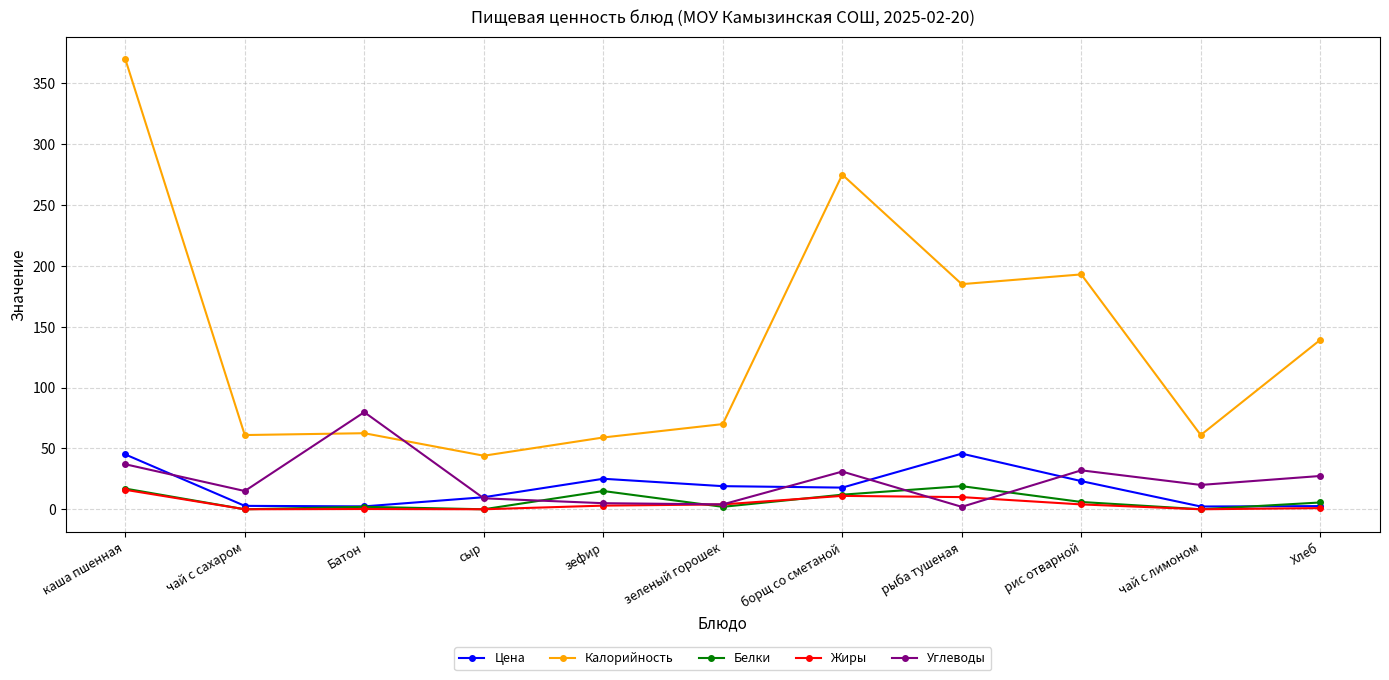

What is the approximate value of Углеводы at Хлеб?

27.4